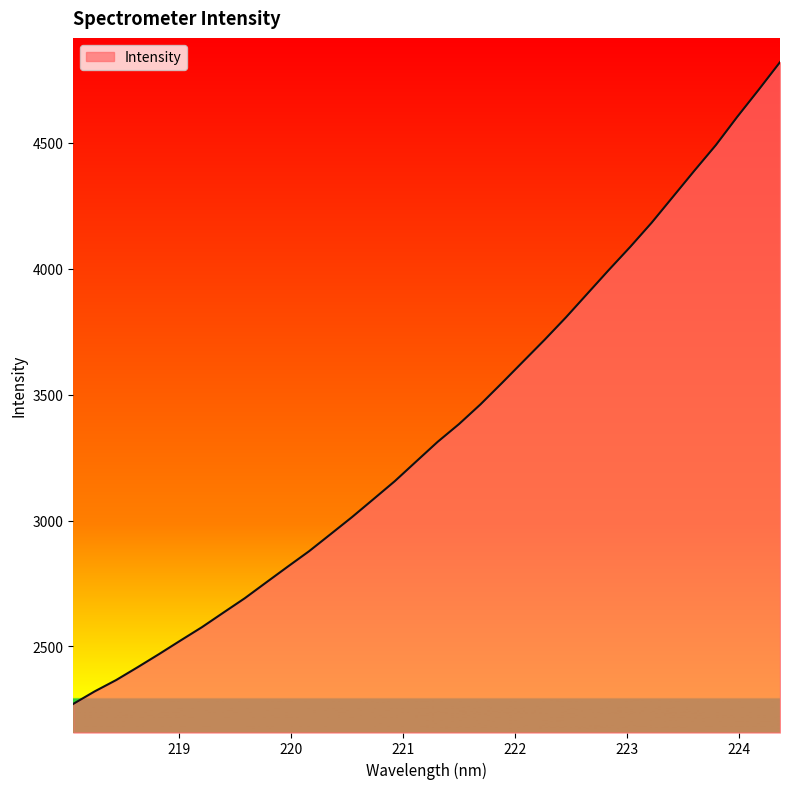

What is the minimum value shown in the chart?

2272.1